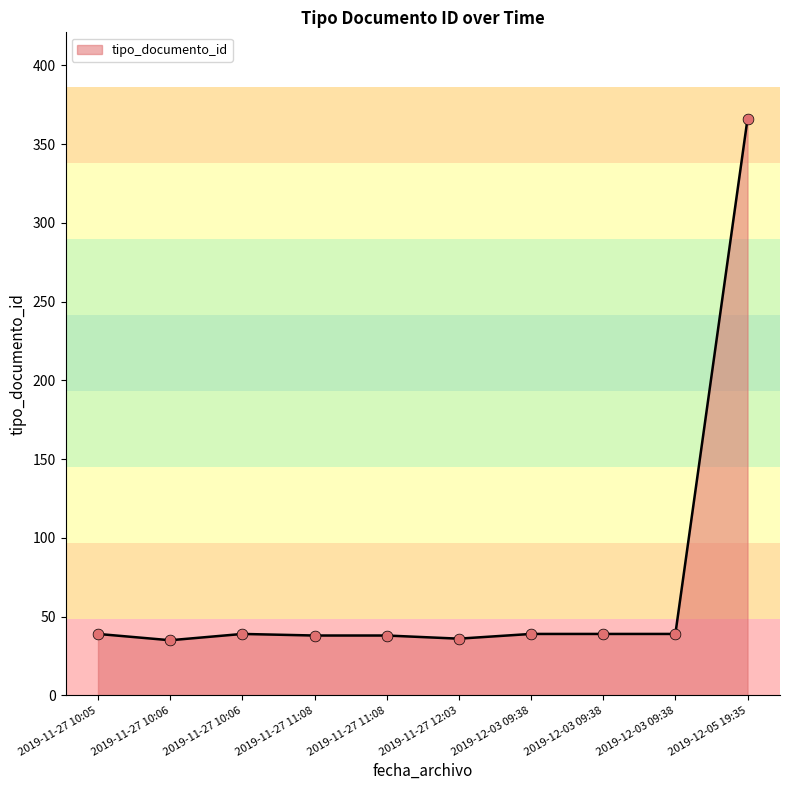

What is the ratio of the value at 2019-12-03 09:38 to the value at 2019-12-03 09:38?

1.0